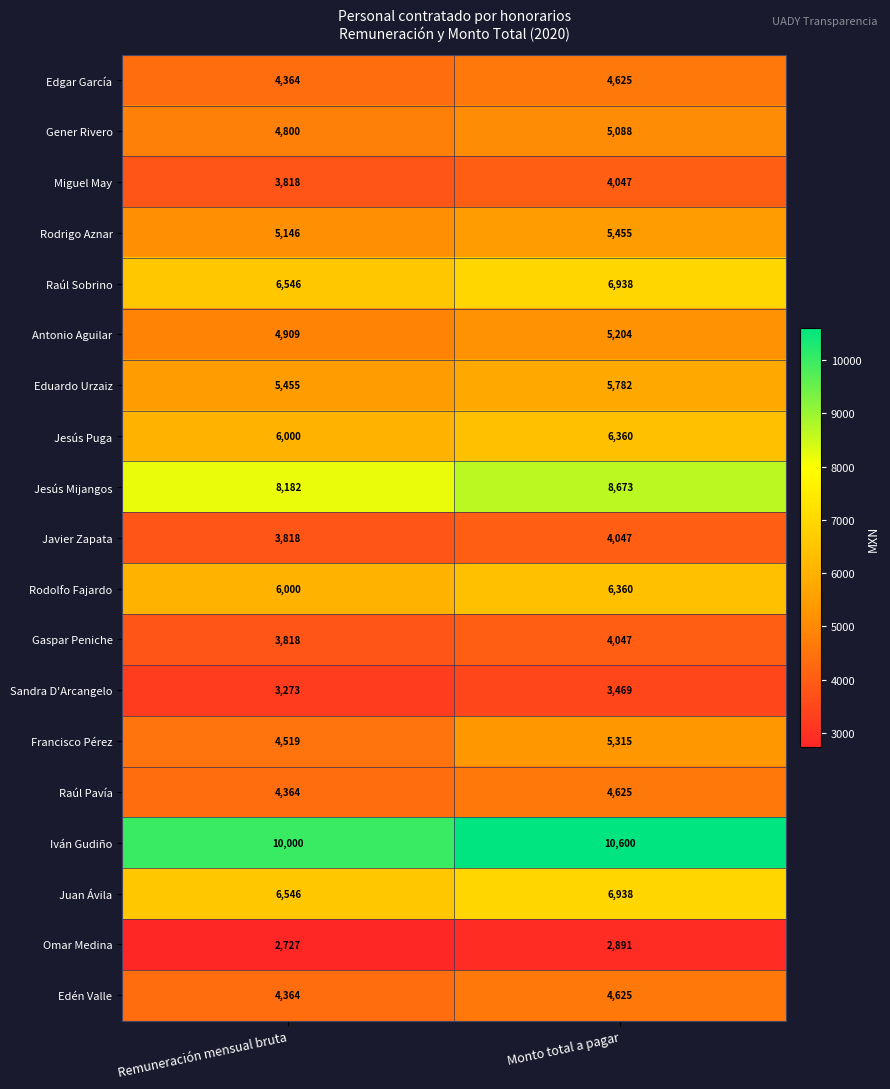

What is the greatest value displayed?

10600